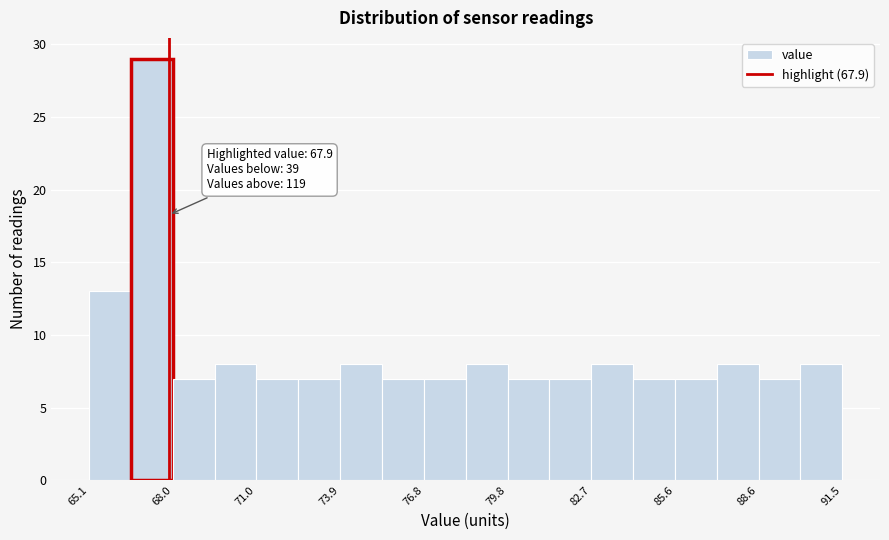

Around what value on the x-axis is the tallest bar? Give the approximate position of its centre, as read against the axis.

67.5